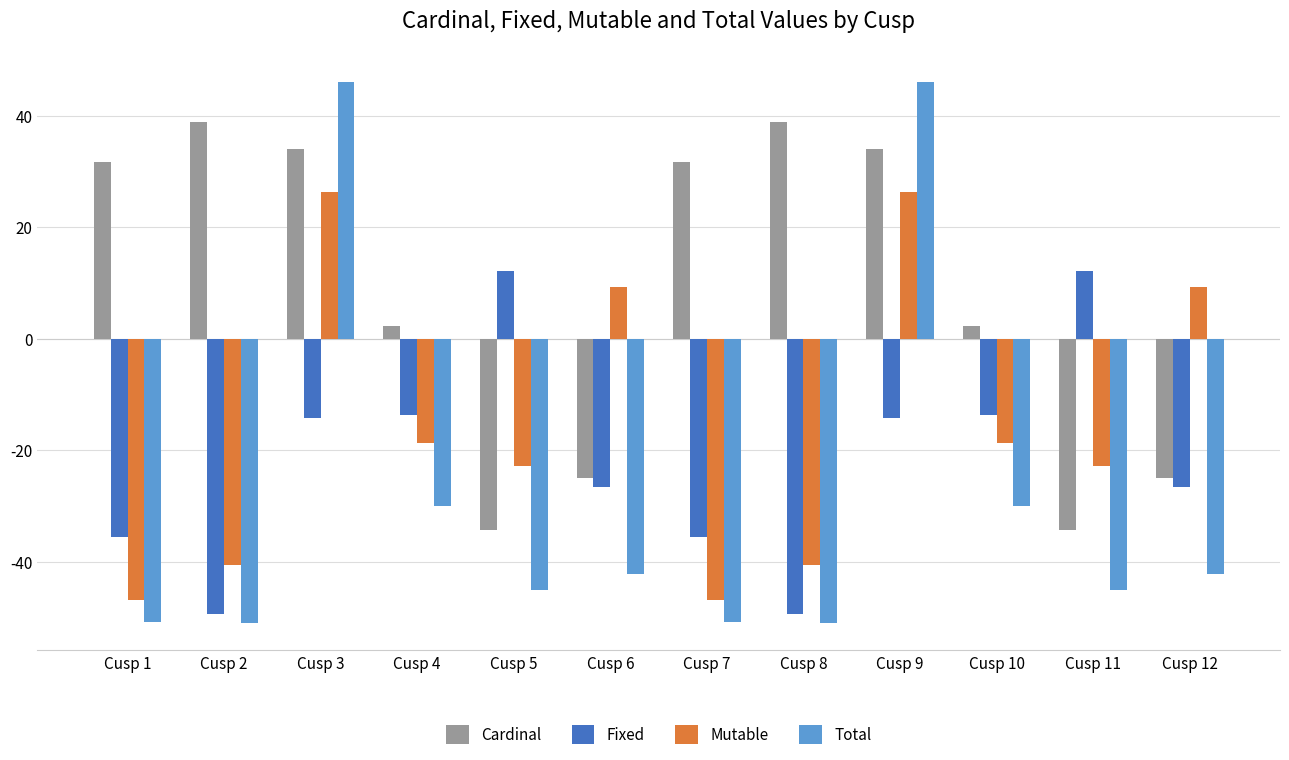

True or false: Fixed has a value of -14.2 at Cusp 9.

True